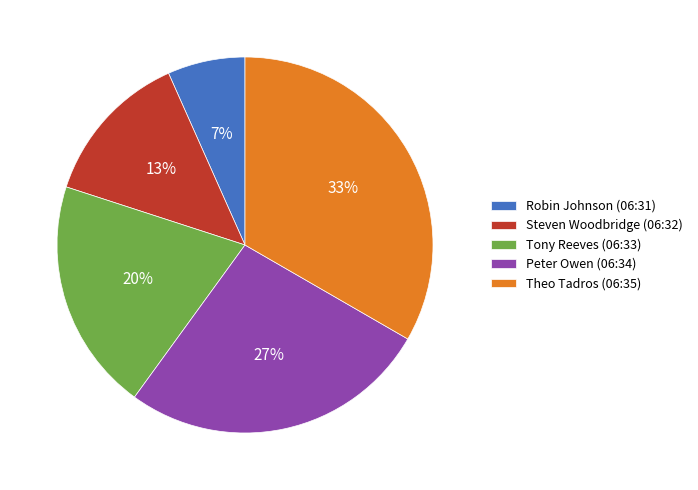

To the nearest percent, what is the combined percentage of Peter Owen (06:34) and Theo Tadros (06:35)?

60%